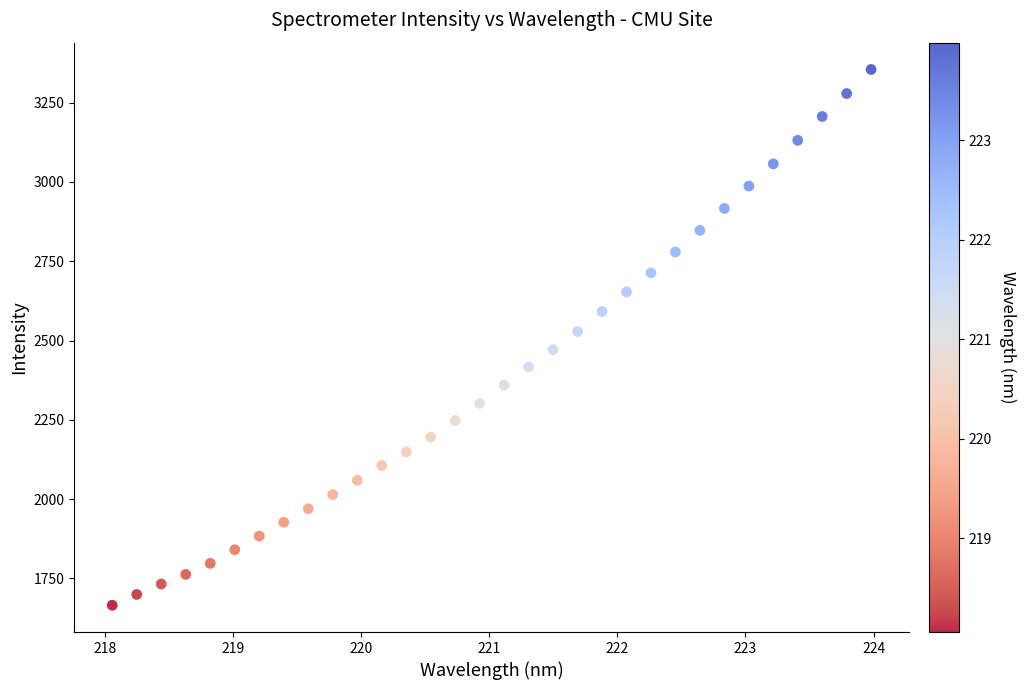

What is the range of X values (max minus min)?

5.9